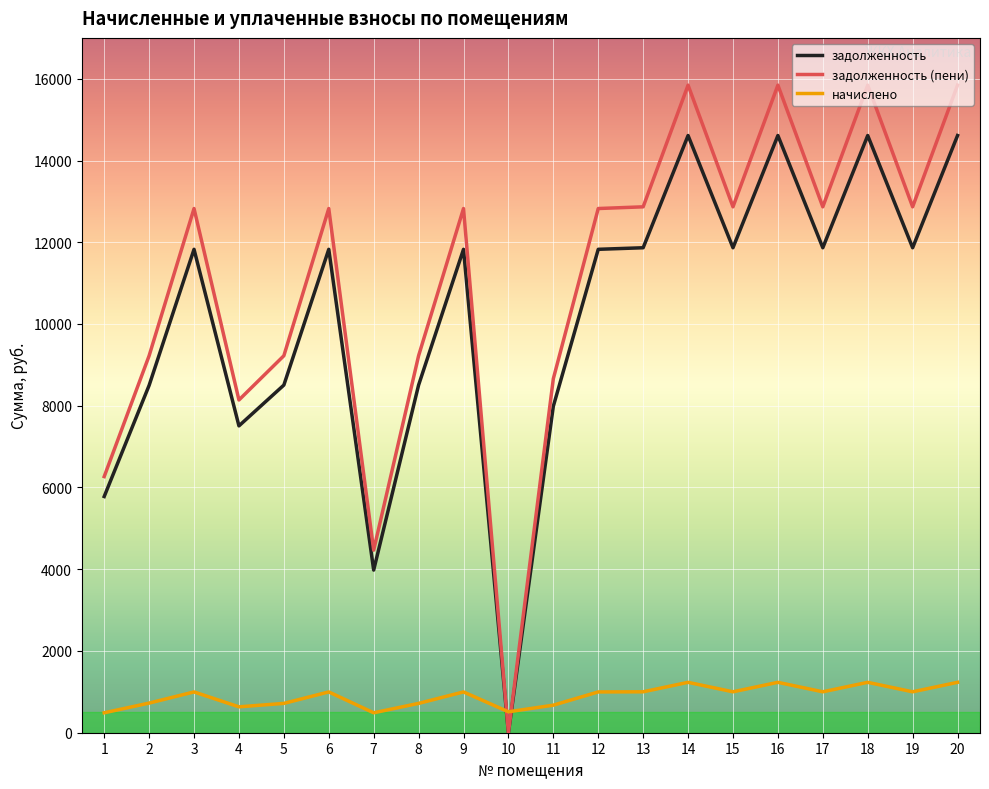

Does the chart display data point markers on the line(s)?

No